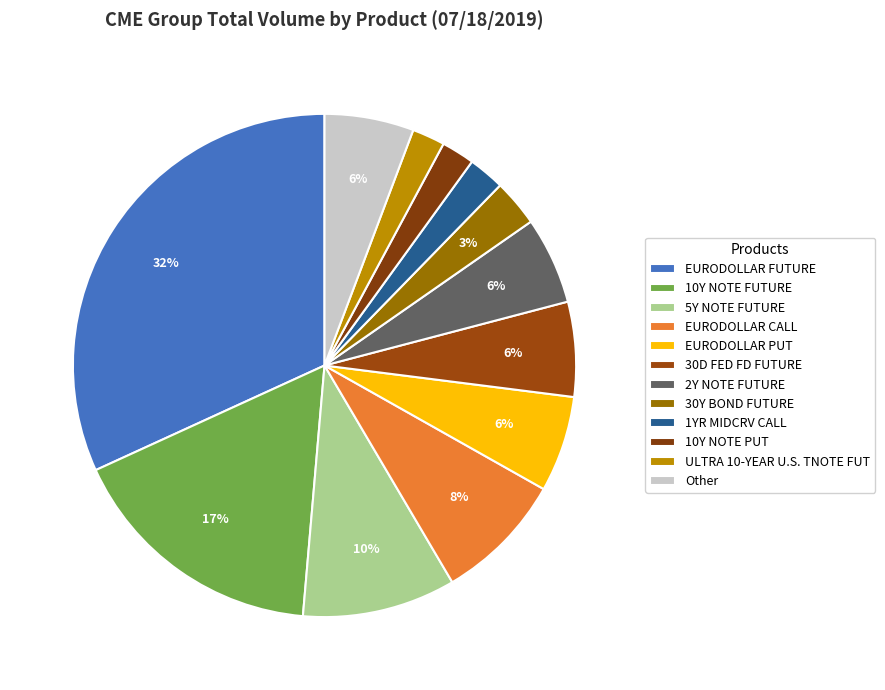

The 5Y NOTE FUTURE slice represents 10% of the pie. True or false?

True